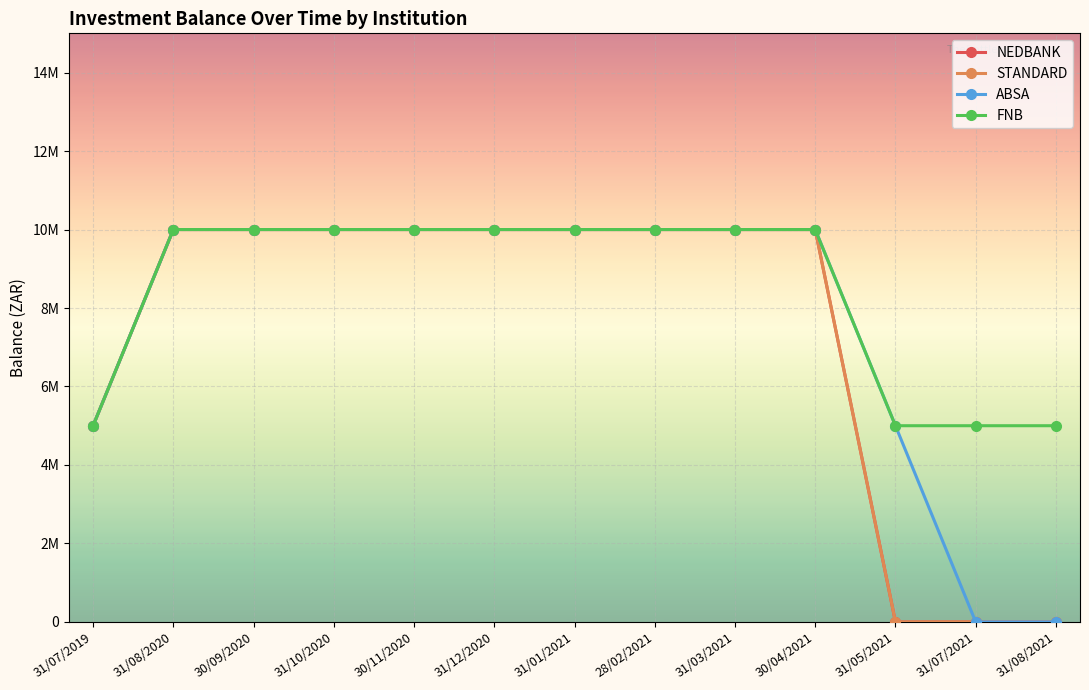

What is the label of the 12th point from the right?

31/08/2020